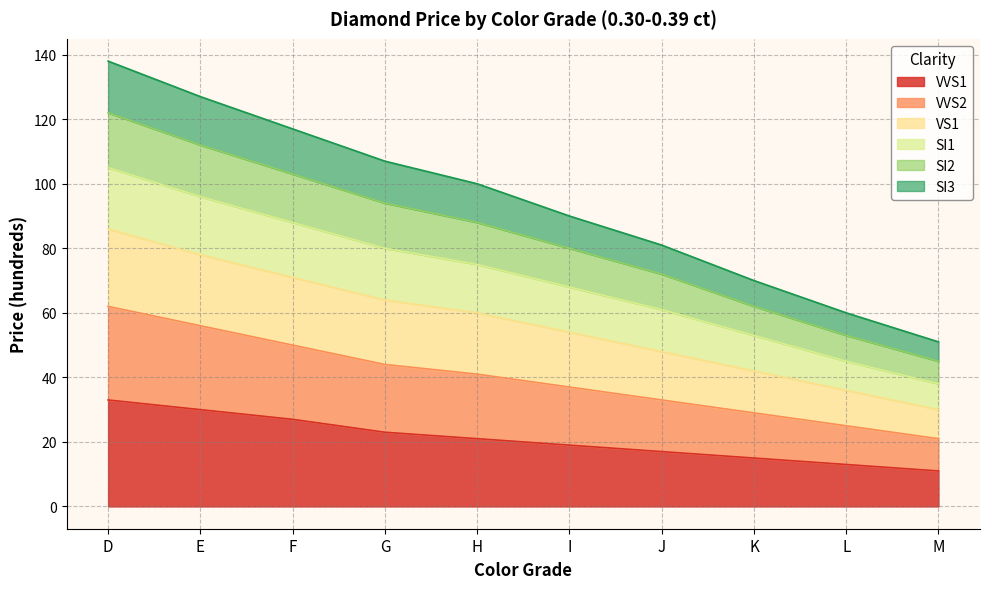

True or false: SI1 and VS1 intersect in this chart.

False